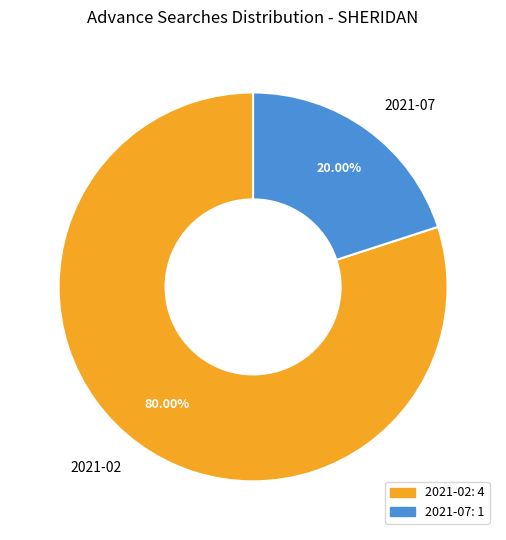

Rank the categories by value from highest to lowest.

2021-02, 2021-07